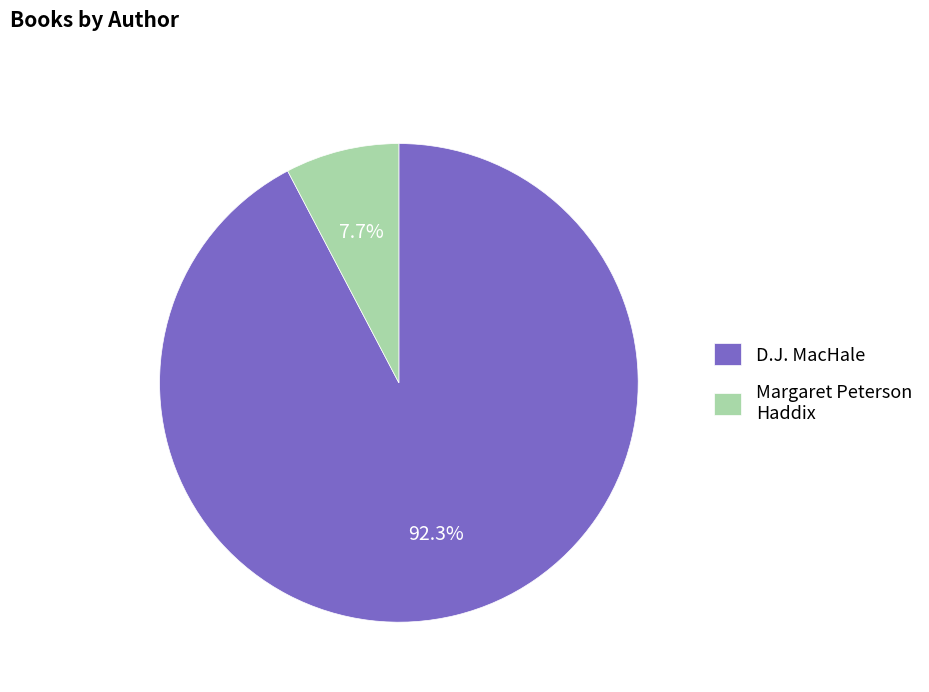

What percentage is NOT represented by D.J. MacHale?

7.7%